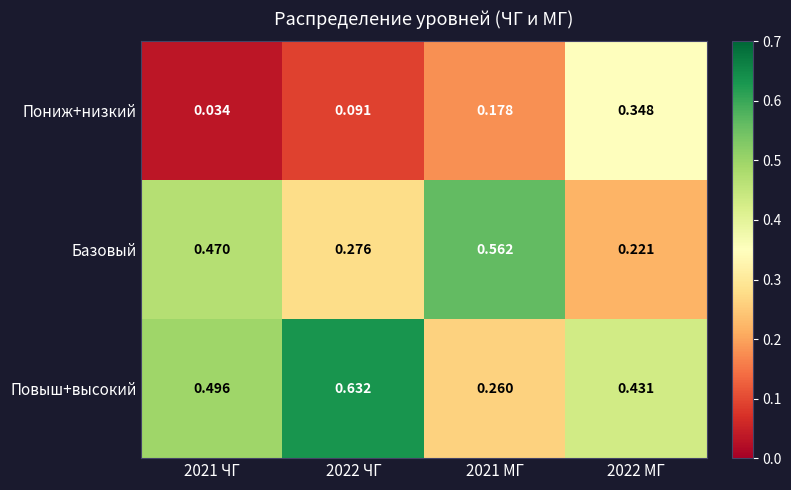

Which series has the widest spread of values?

Повыш+высокий